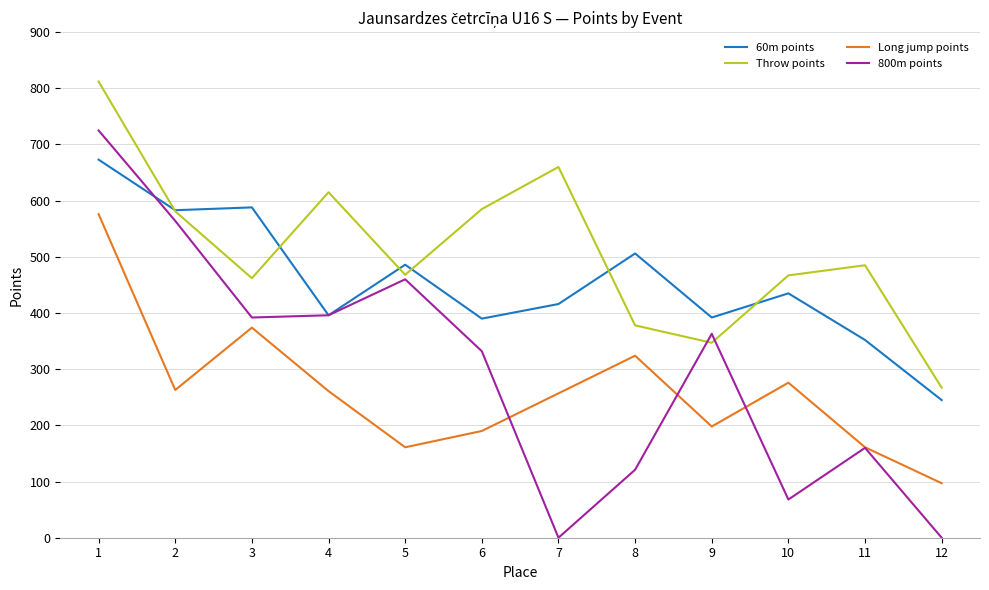

The value of Throw points at 6 is 935. True or false?

False